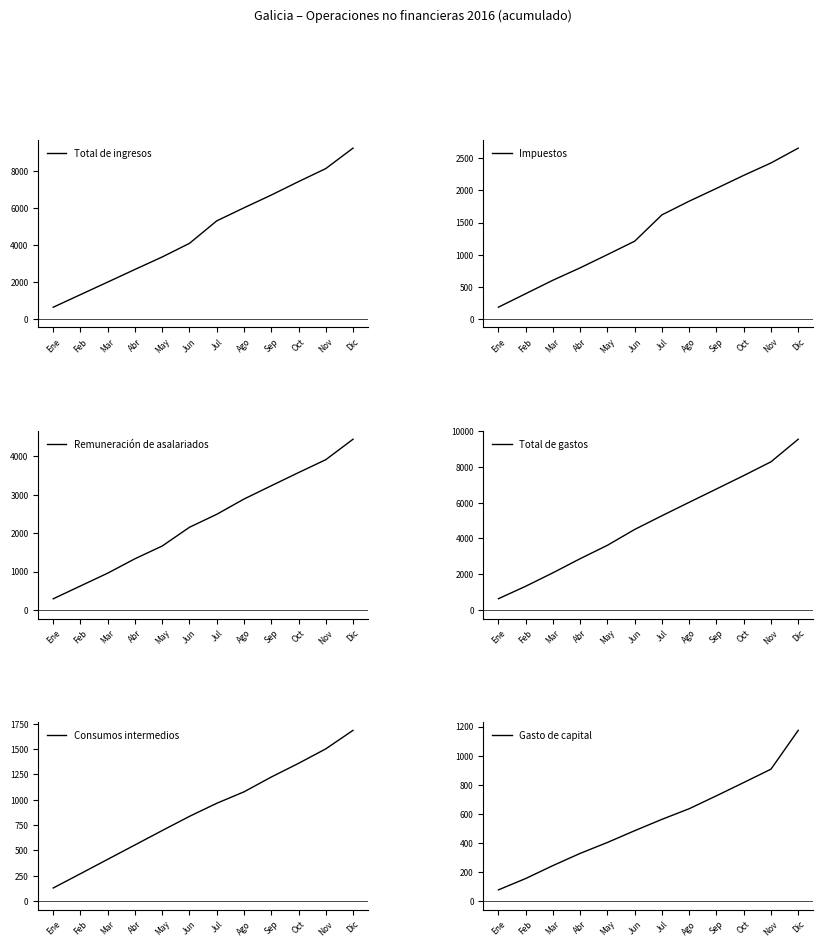

True or false: Remuneración de asalariados has a value of 1575 at Nov.

False